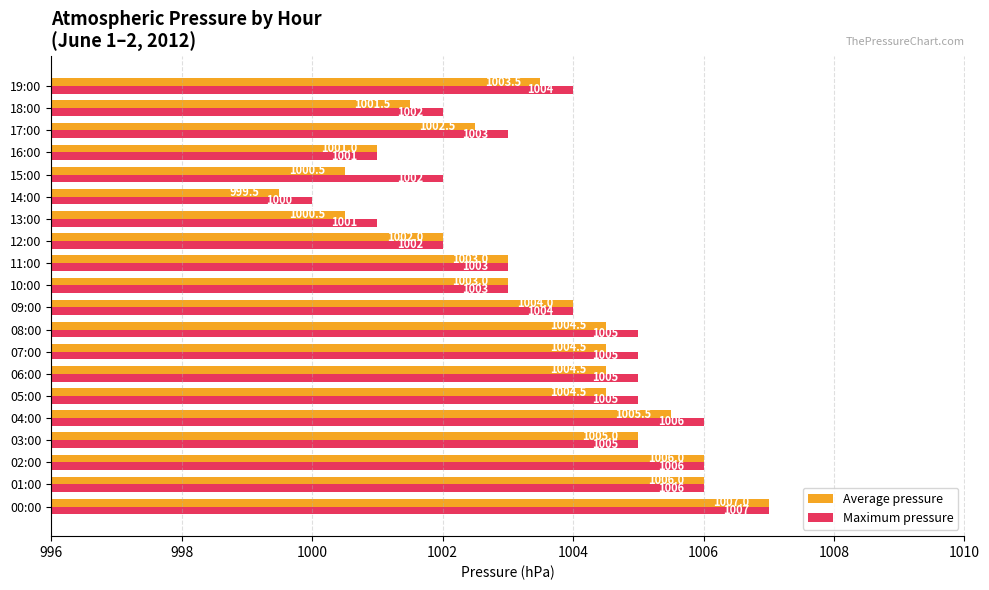

What is the minimum value shown in the chart?

999.5